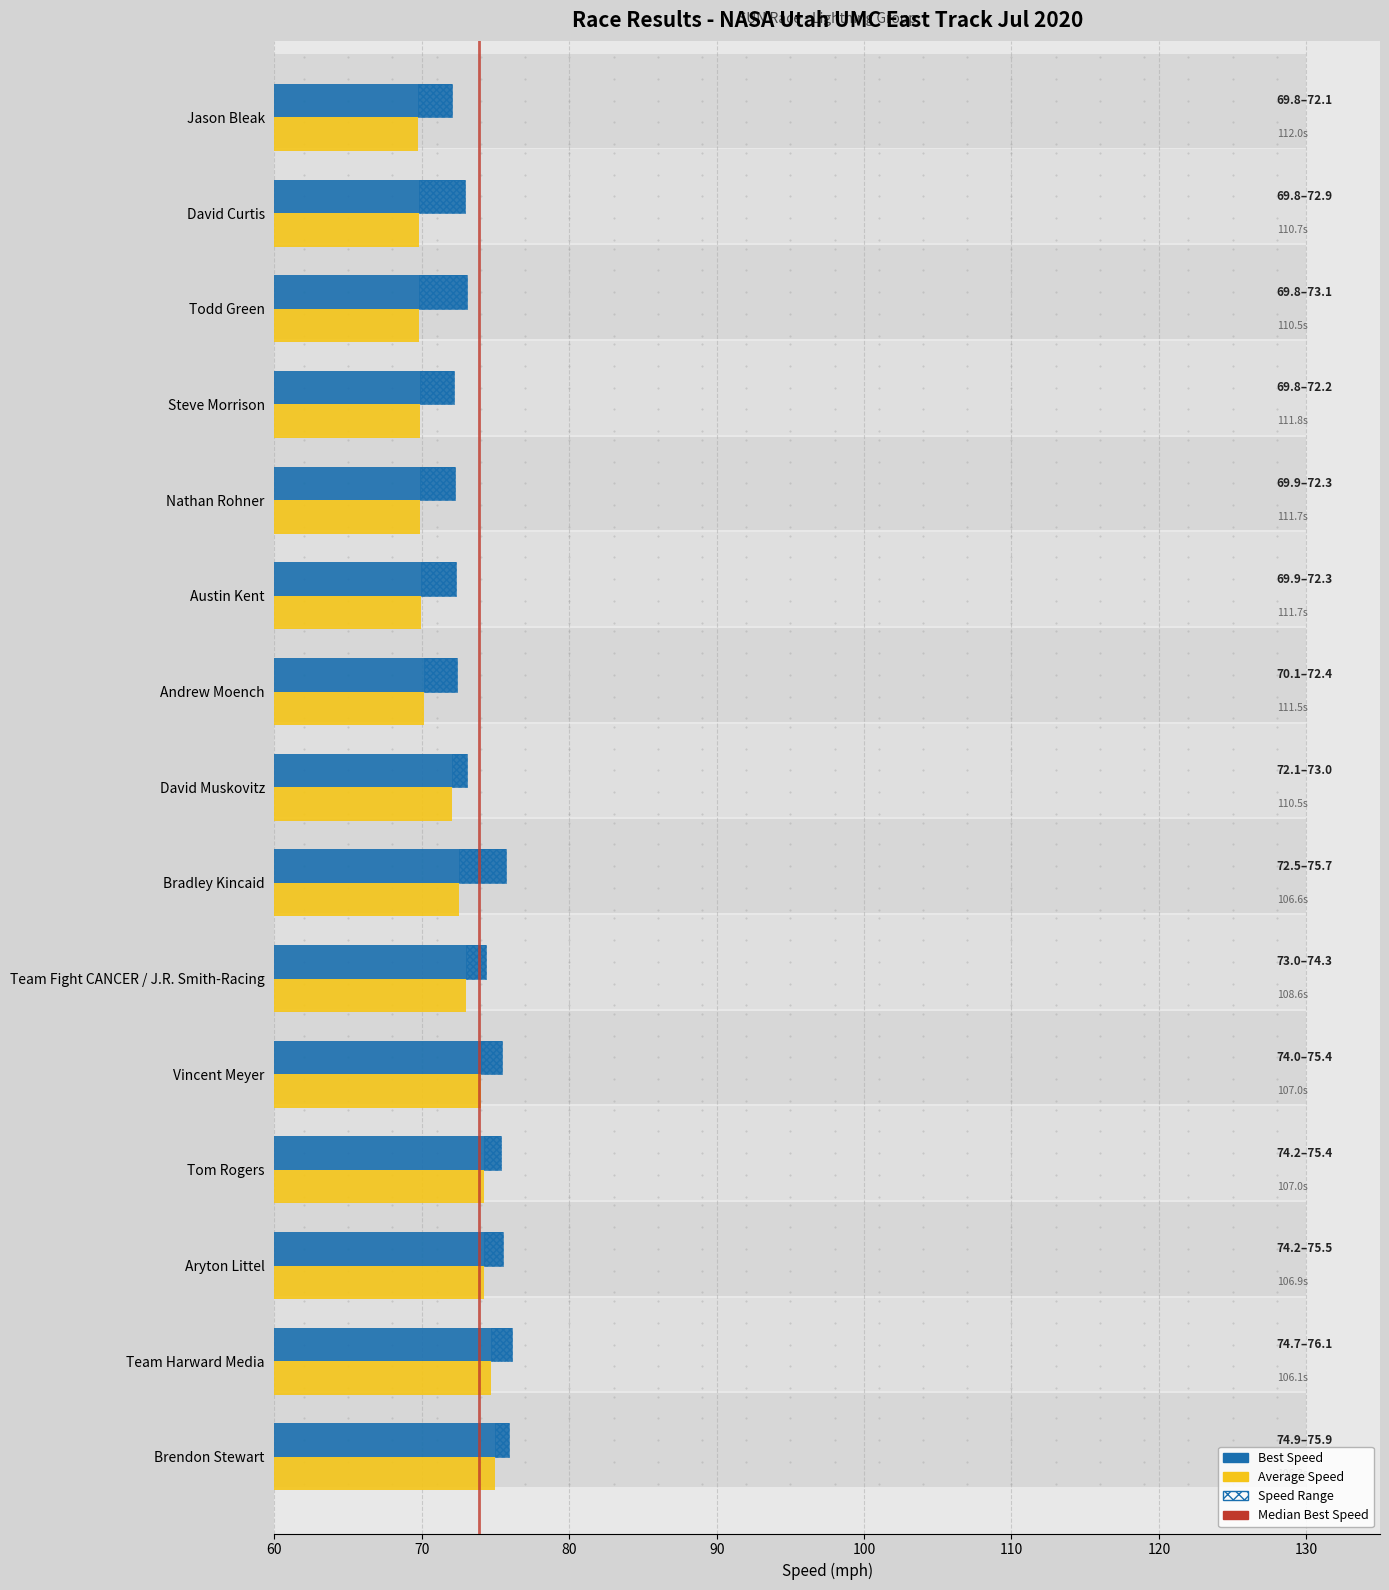

What is the maximum value for Average Speed?

74.9